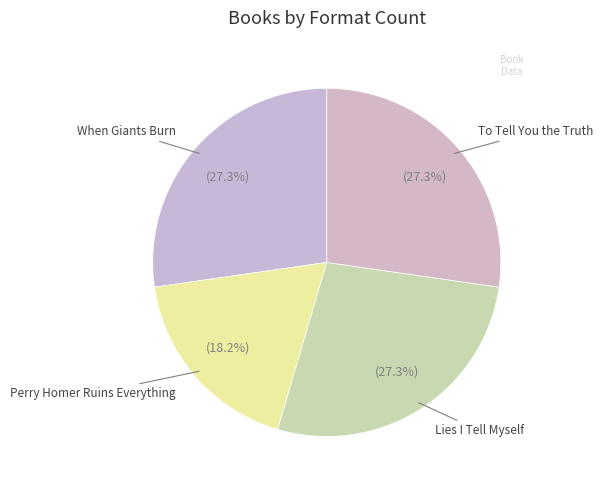

Count the number of slices in the pie.

4